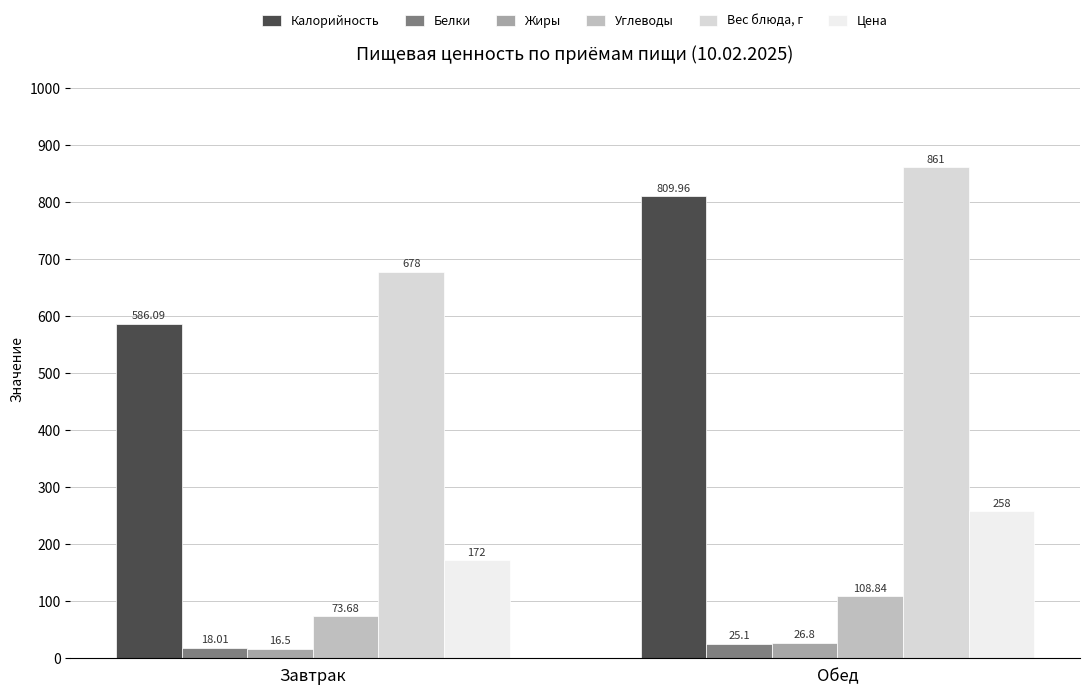

How many data points in Жиры are above 26?

1